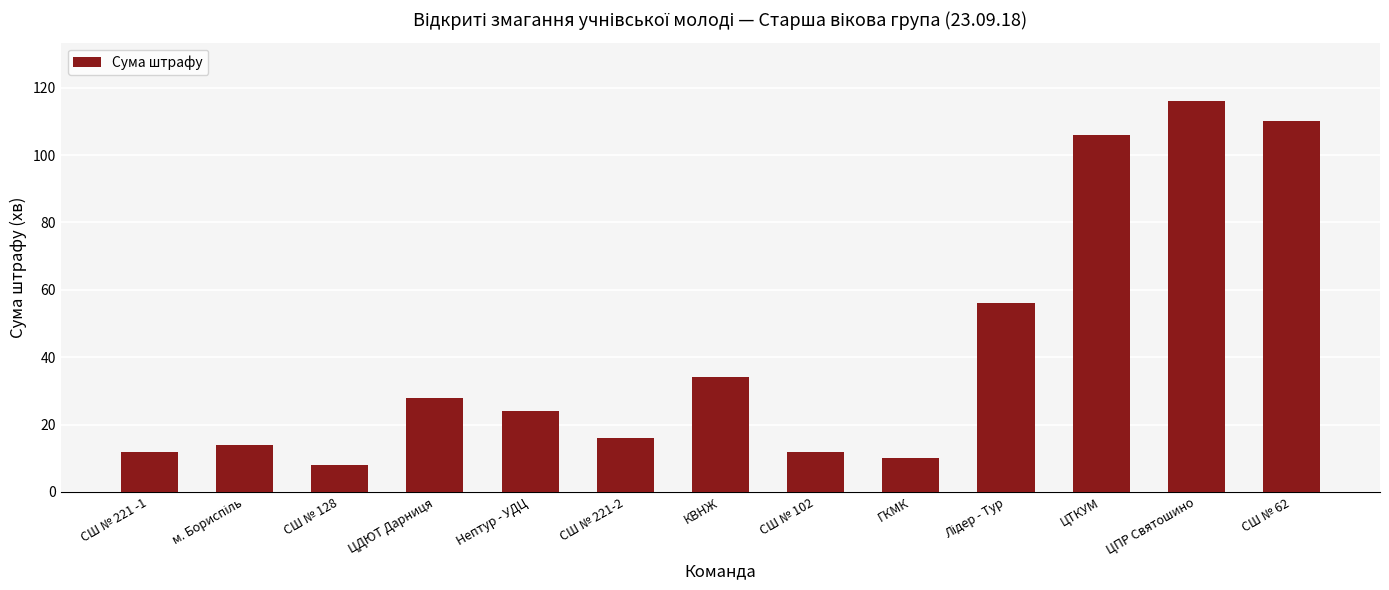

The value at ЦДЮТ Дарниця is 8. True or false?

False